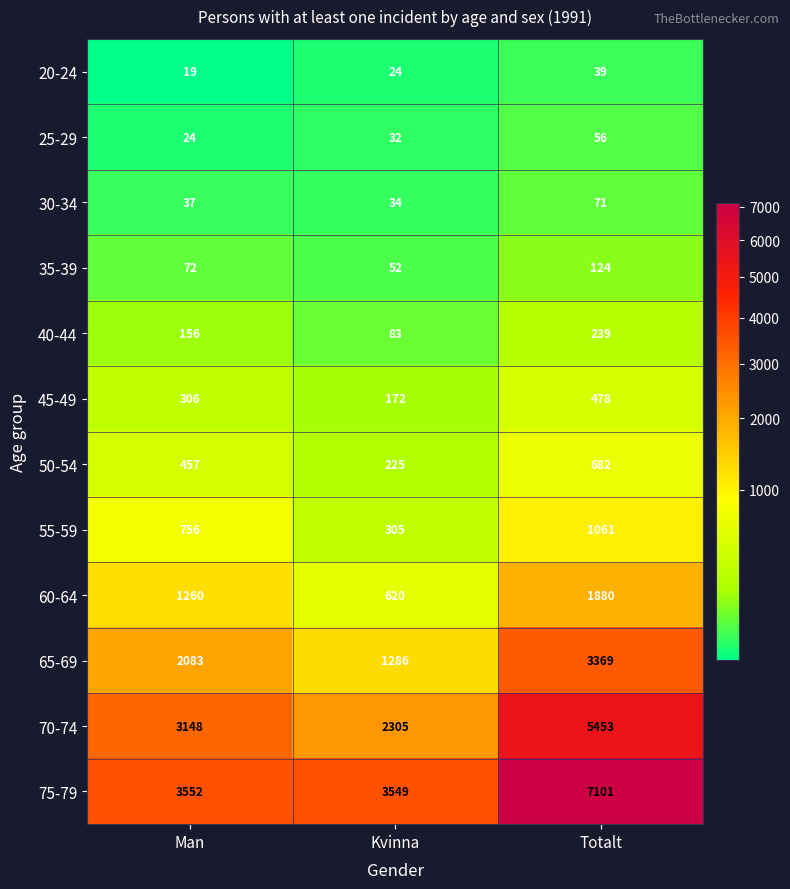

What is the approximate value of 75-79 at Kvinna, to the nearest 10?

3550